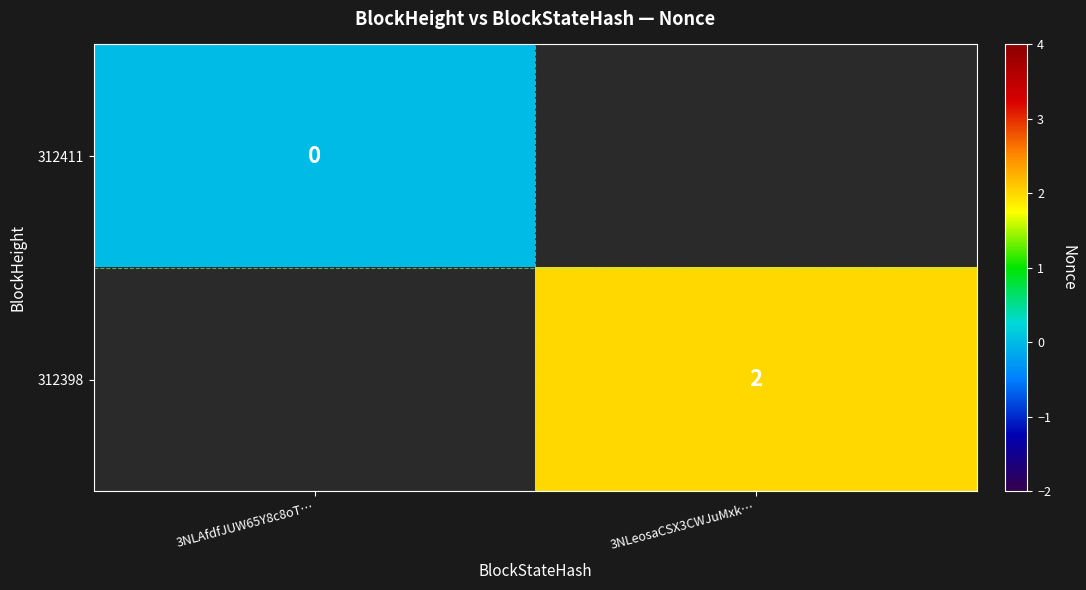

The 312398 series shows 2 at 3NLeosaCSX3CWJuMxk…. True or false?

True